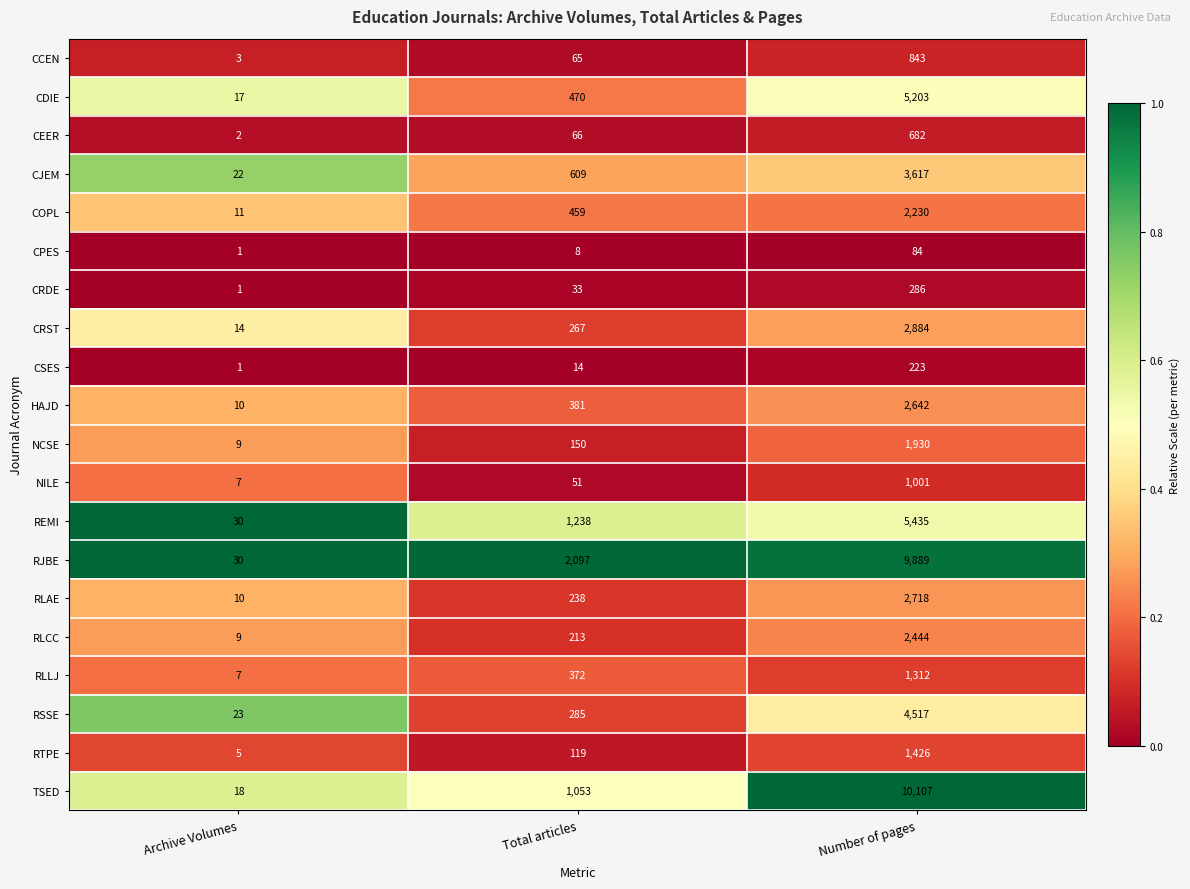

Which series changed the most between Archive Volumes and Number of pages?

TSED